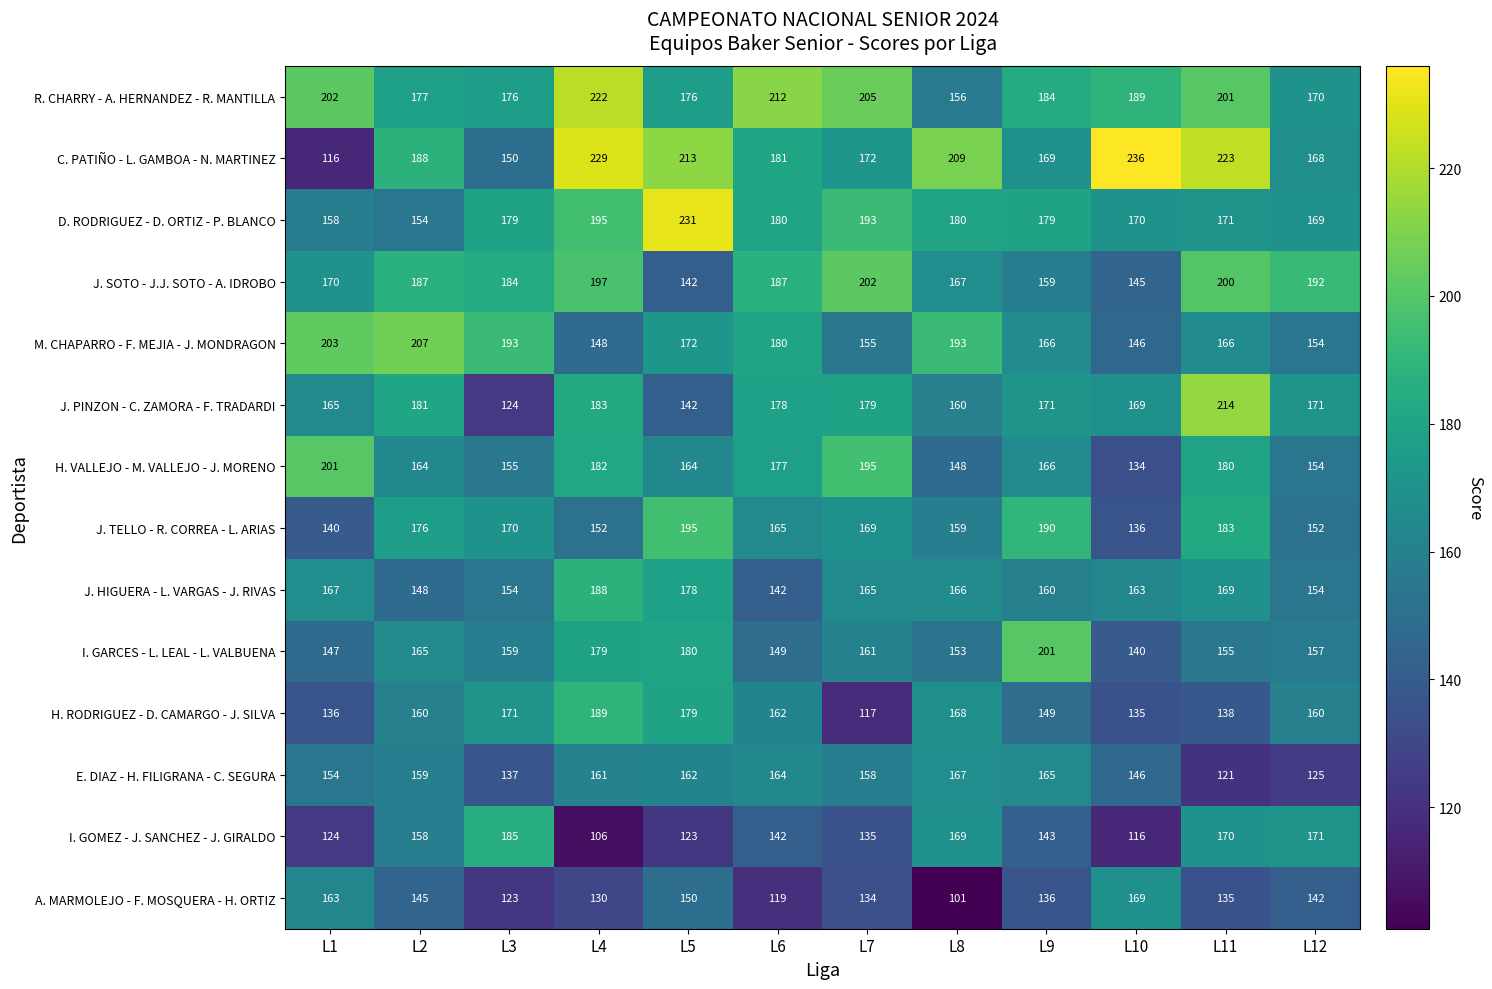

What is the sum of the D. RODRIGUEZ - D. ORTIZ - P. BLANCO values at L5 and L6?

411